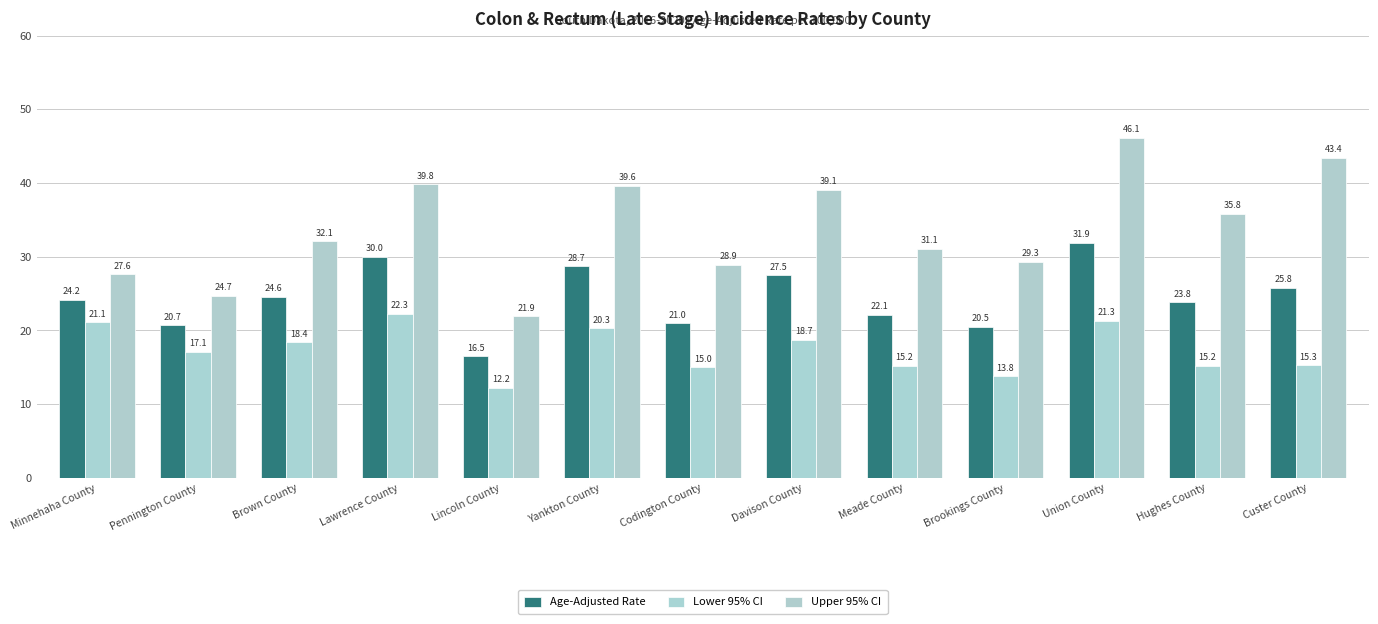

What is the difference between the maximum and minimum values in the Age-Adjusted Rate series?

15.4